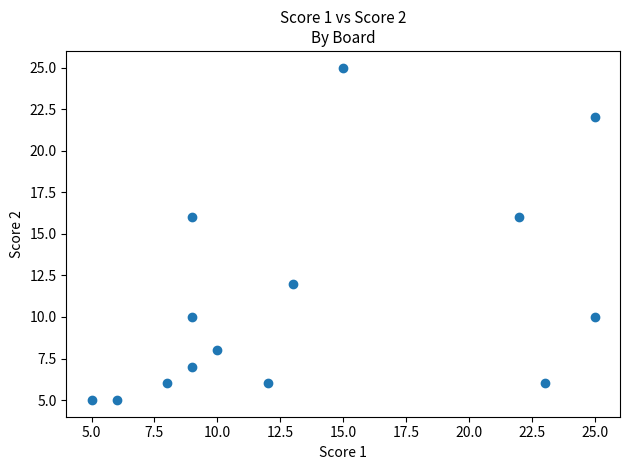

What is the range of X values (max minus min)?

20